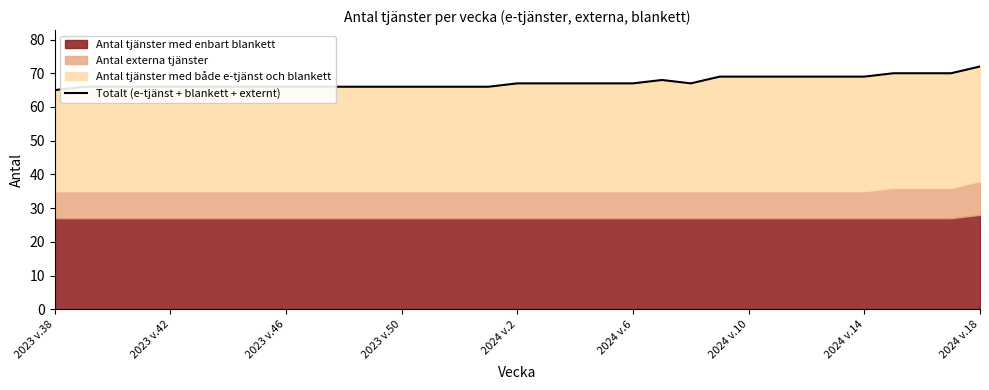

How many values are between 66 and 69?

28